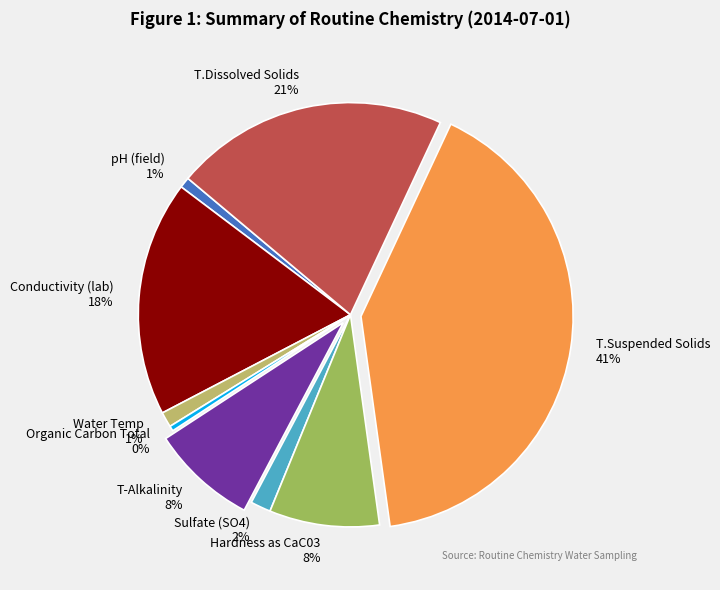

How many slices are in this pie chart?

9